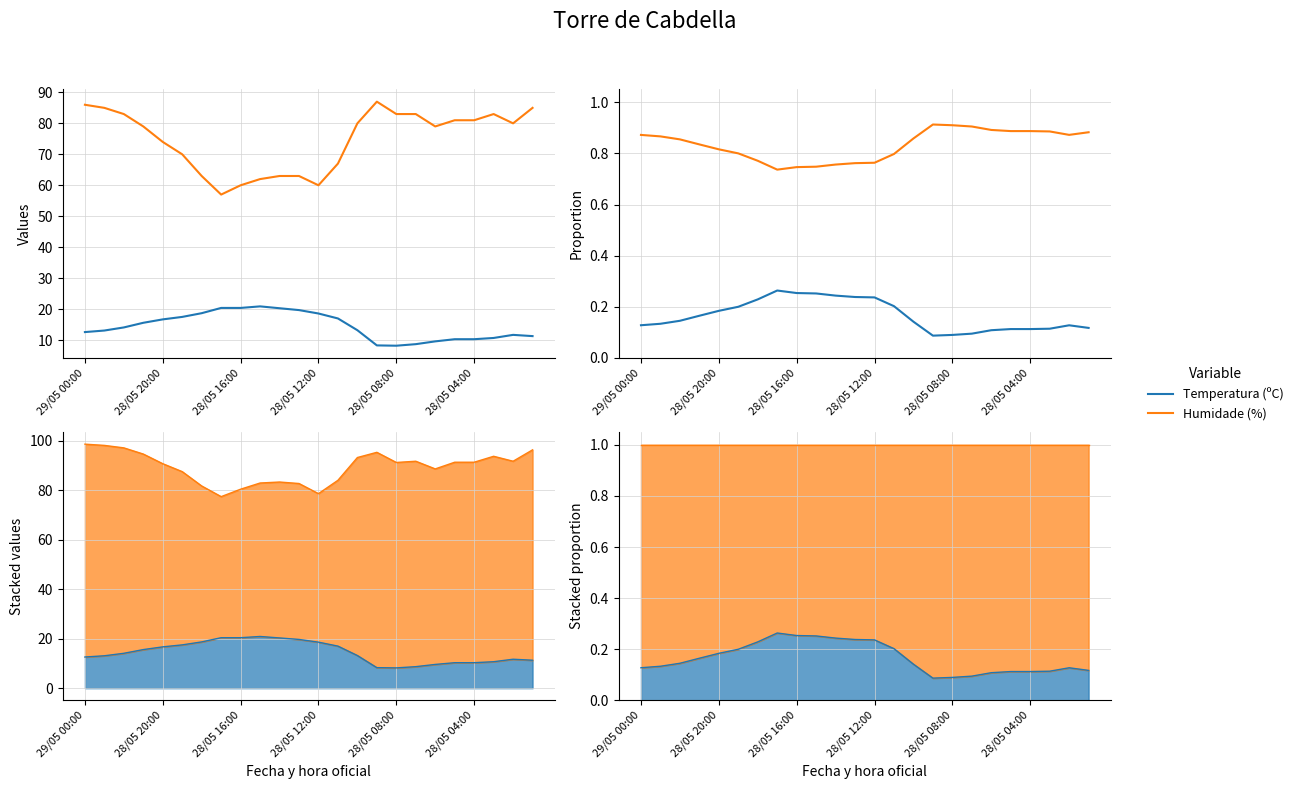

Is the value of Temperatura (ºC) at 28/05 20:00 greater than the value of Humidade (%) at 6?

No